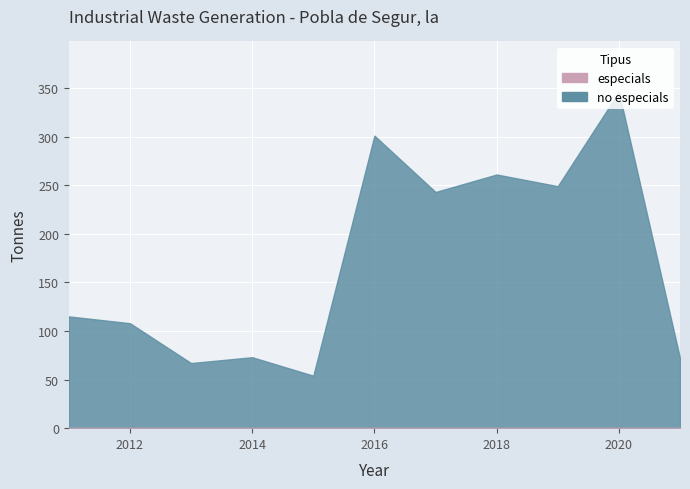

True or false: especials and no especials intersect in this chart.

False